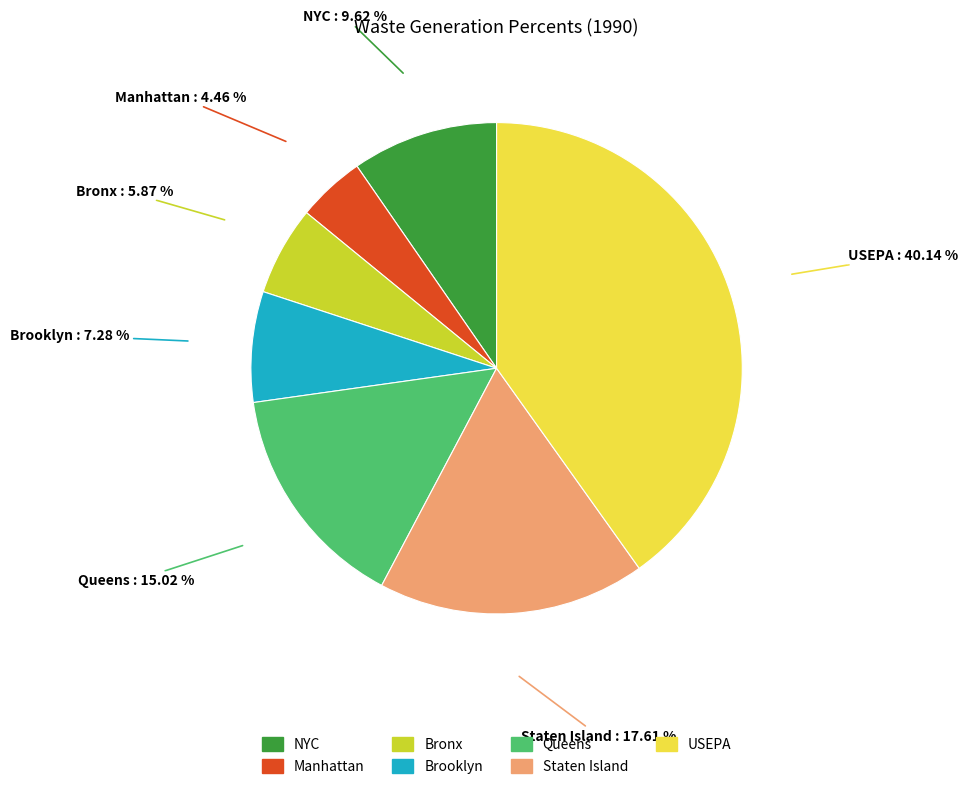

What is the smallest slice in the pie chart?

Manhattan